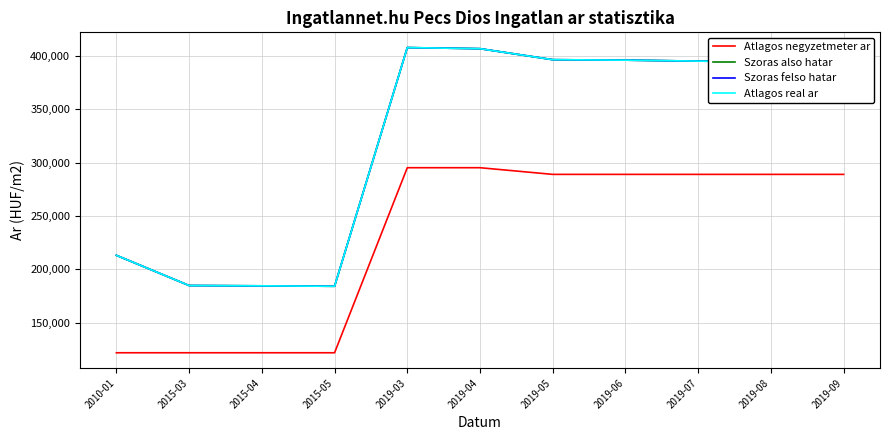

True or false: Atlagos real ar and Szoras also hatar intersect in this chart.

False